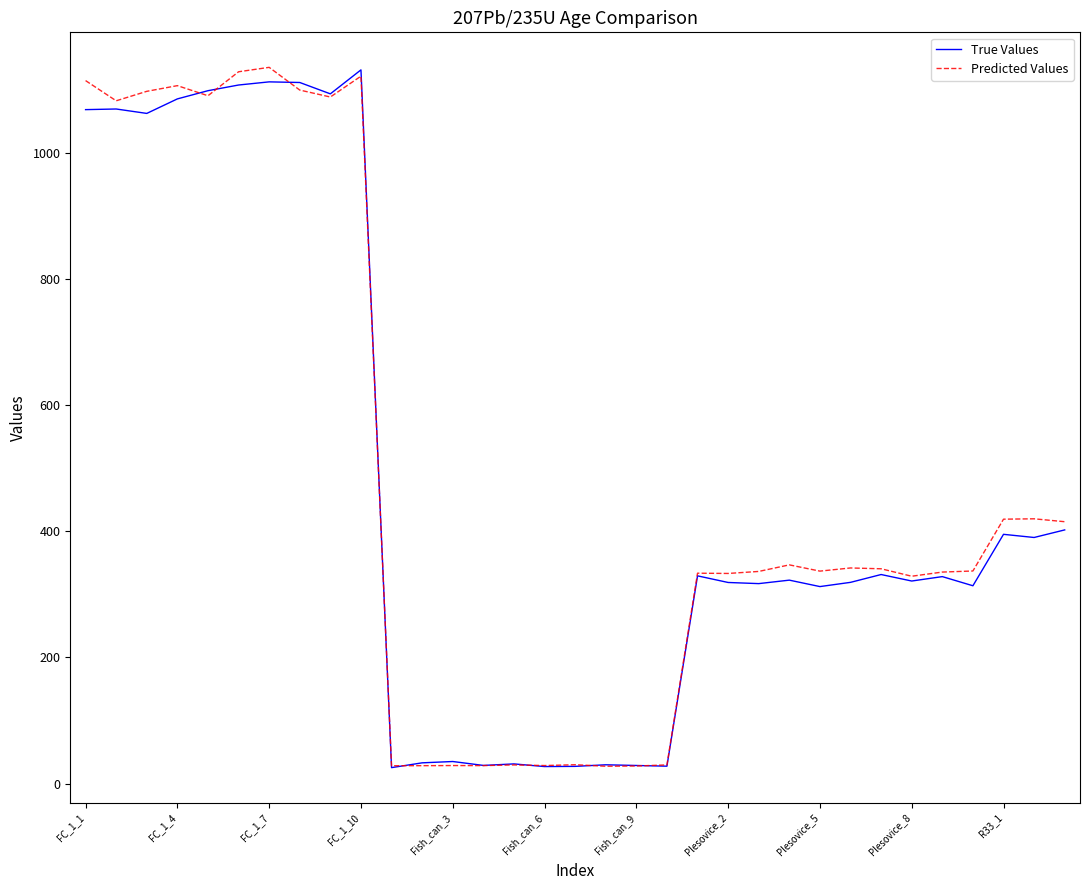

What is the smallest value displayed?

25.3